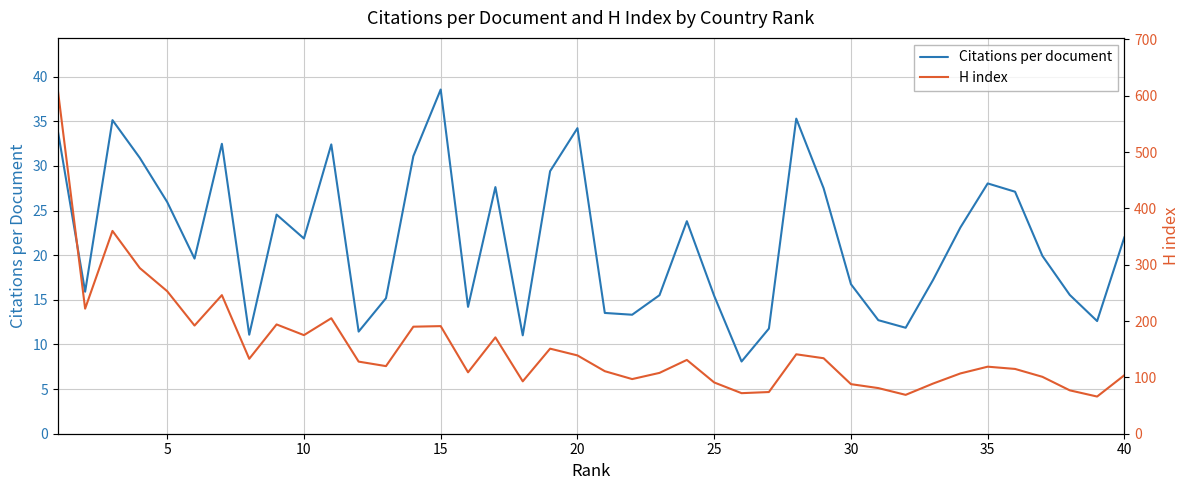

At which label does Citations per document reach its peak?

15